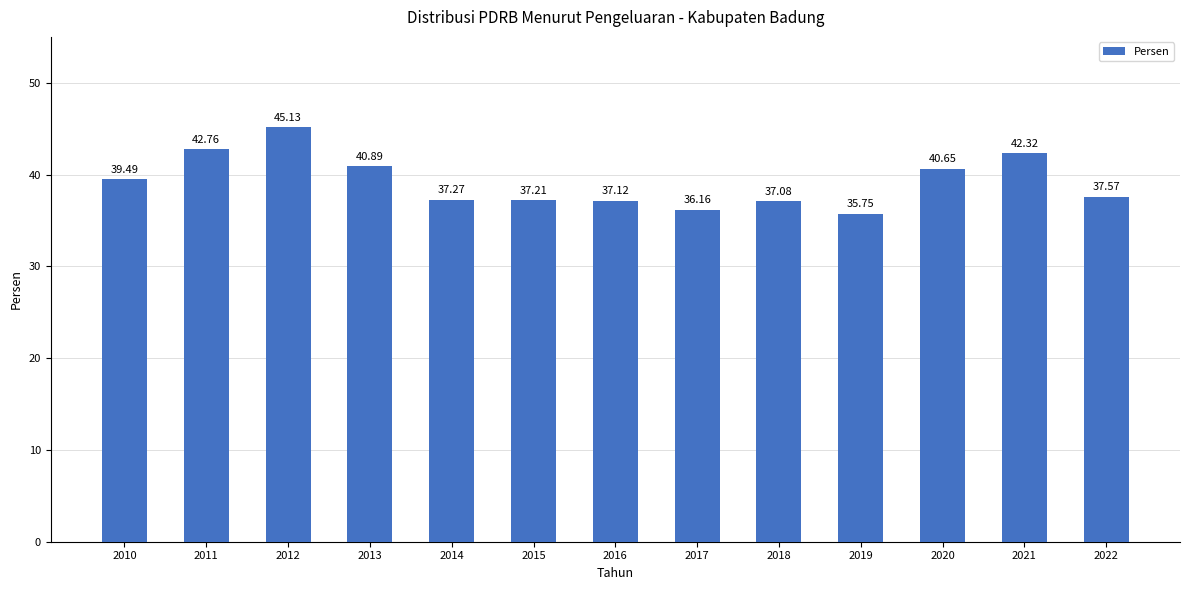

True or false: the data shows 42.8 at 2011.

True